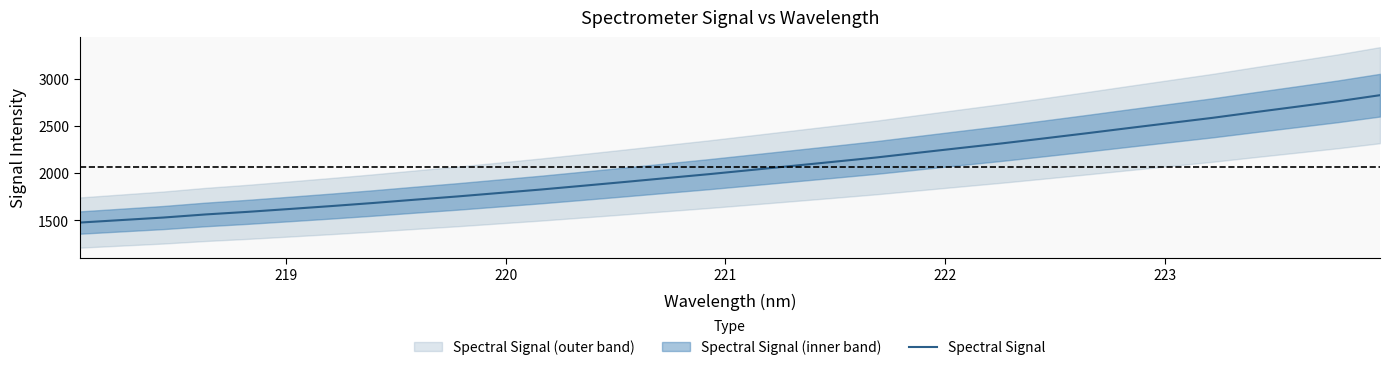

Is it true that the value at 8 is 650.3?

False